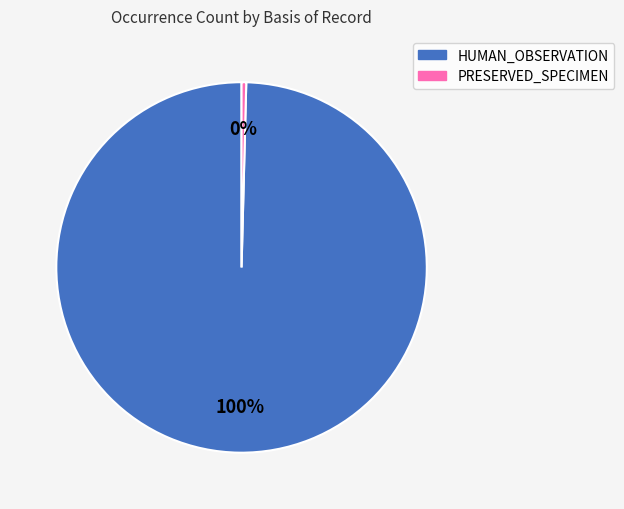

Do PRESERVED_SPECIMEN and HUMAN_OBSERVATION together represent more than half of the pie?

Yes